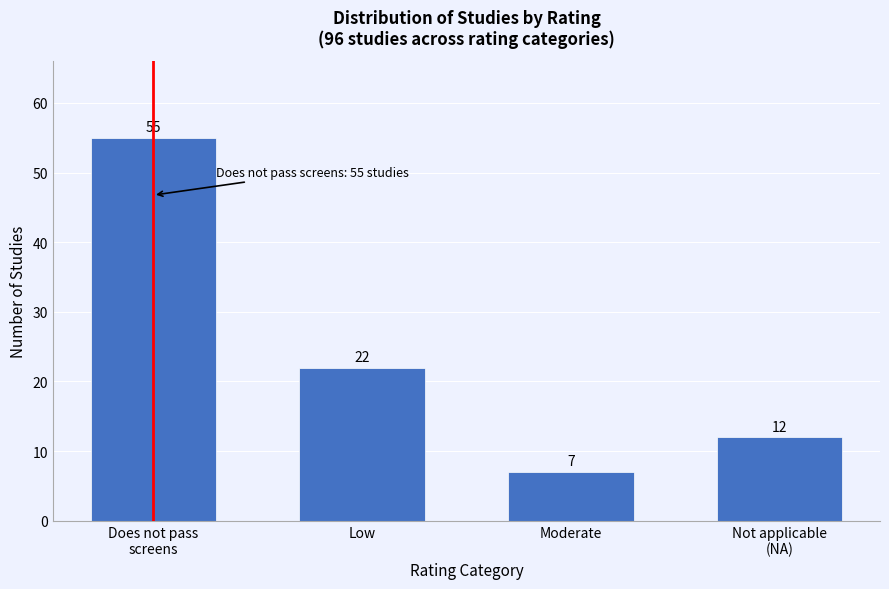

Reading right to left, list all the values displayed in this chart.

12	7	22	55